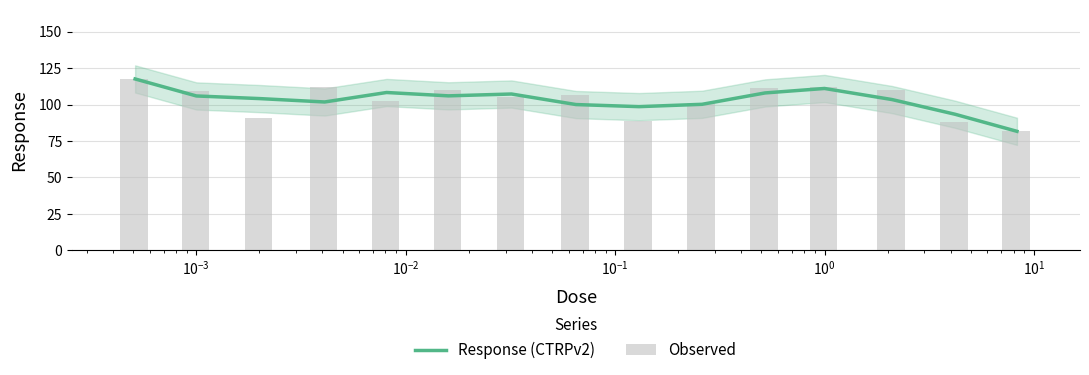

Are the bars grouped side by side (vs. stacked)?

Yes